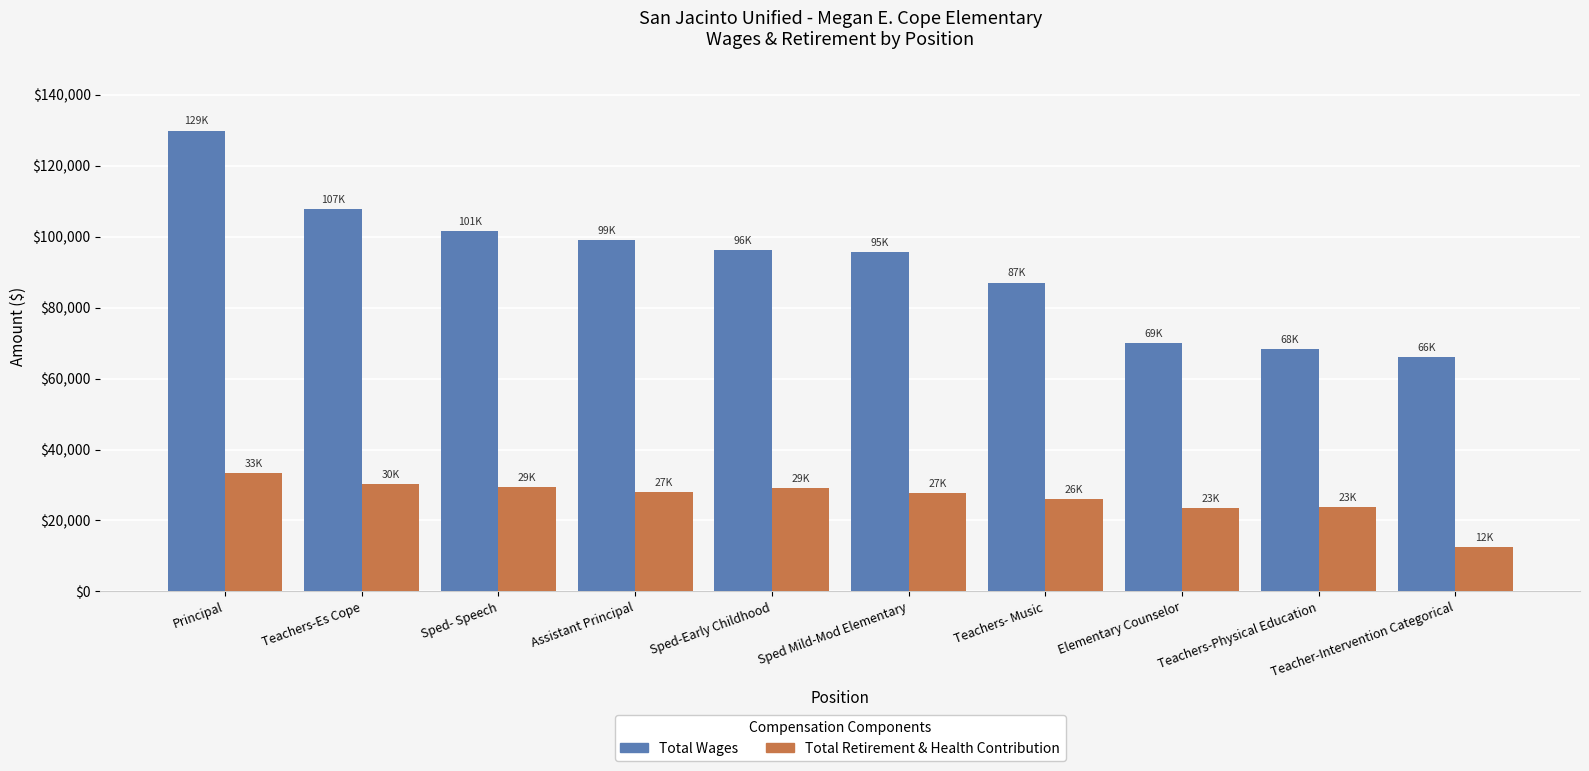

How many bars are there in total?

20